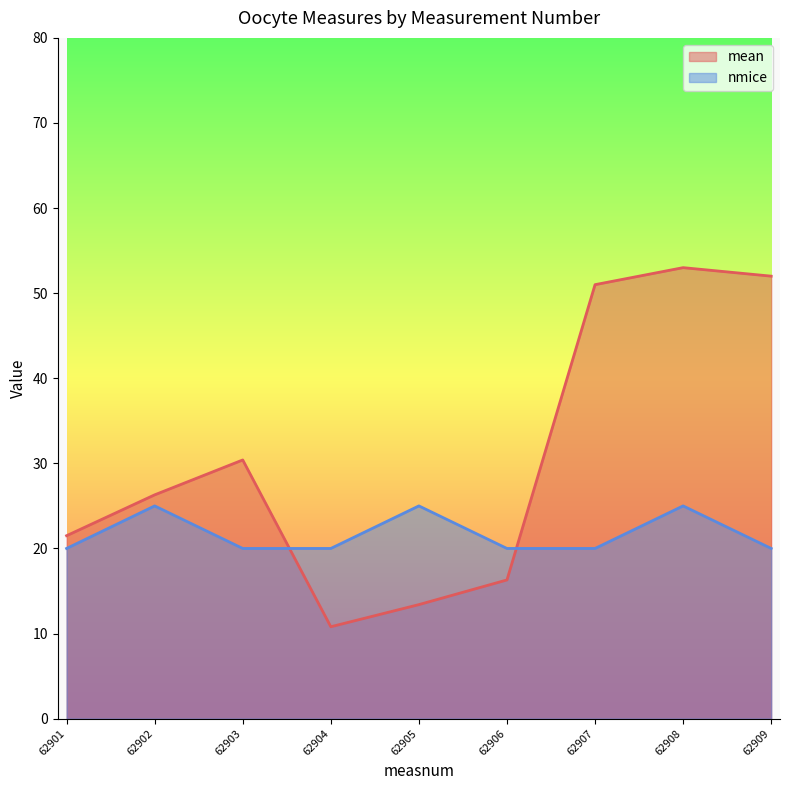

The value of nmice at 62907 is 8.2. True or false?

False